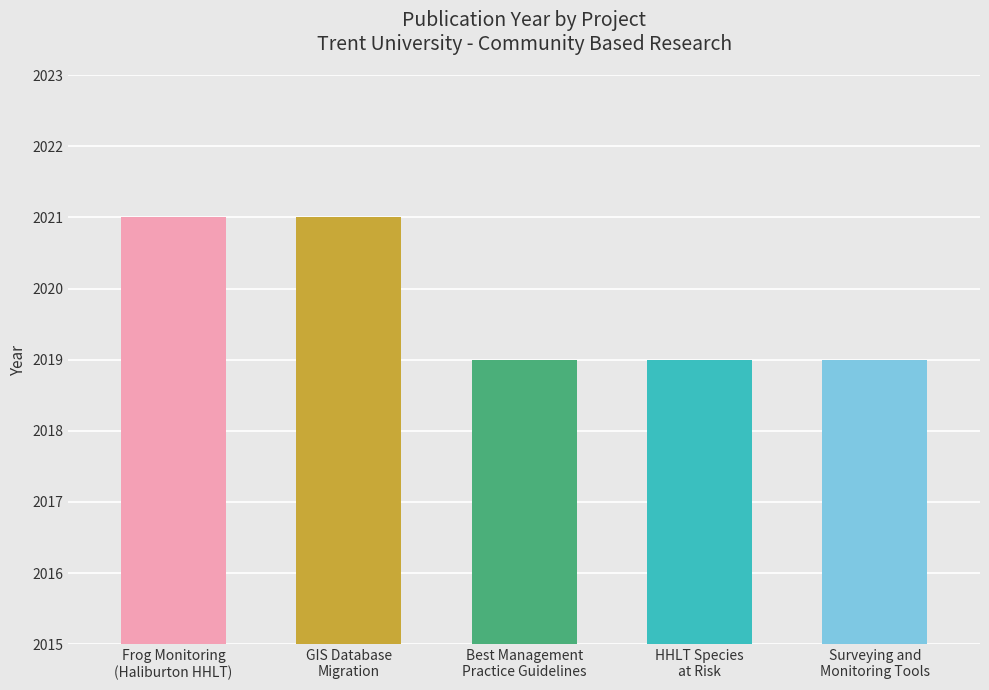

The value at Frog Monitoring
(Haliburton HHLT) is 2021. True or false?

True